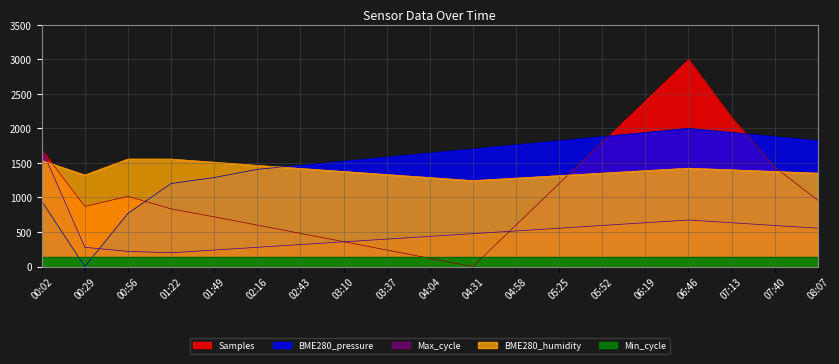

What is the difference between the maximum and second lowest values in the BME280_humidity series?

276.0